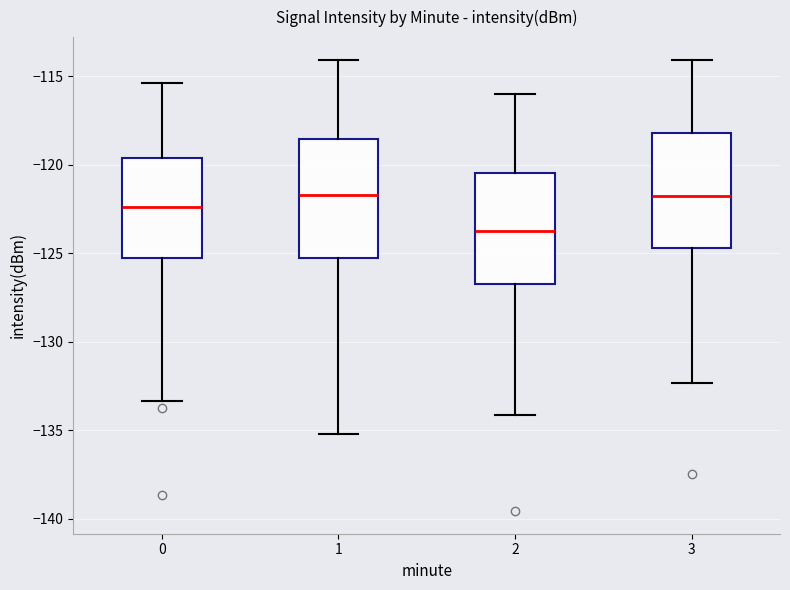

Reading left to right, transcribe this box plot: for each box, give where its median line is, the range the box spans, and where its two whiskers end, as read against the y-axis. The values are not printed on the chart, so give them approximately, as read against the axis.

0: median -122.5, box -125.5 to -119.5, whiskers -133.5 to -115.5
1: median -121.5, box -125.5 to -118.5, whiskers -135.0 to -114.0
2: median -123.5, box -126.5 to -120.5, whiskers -134.0 to -116.0
3: median -122.0, box -124.5 to -118.0, whiskers -132.5 to -114.0